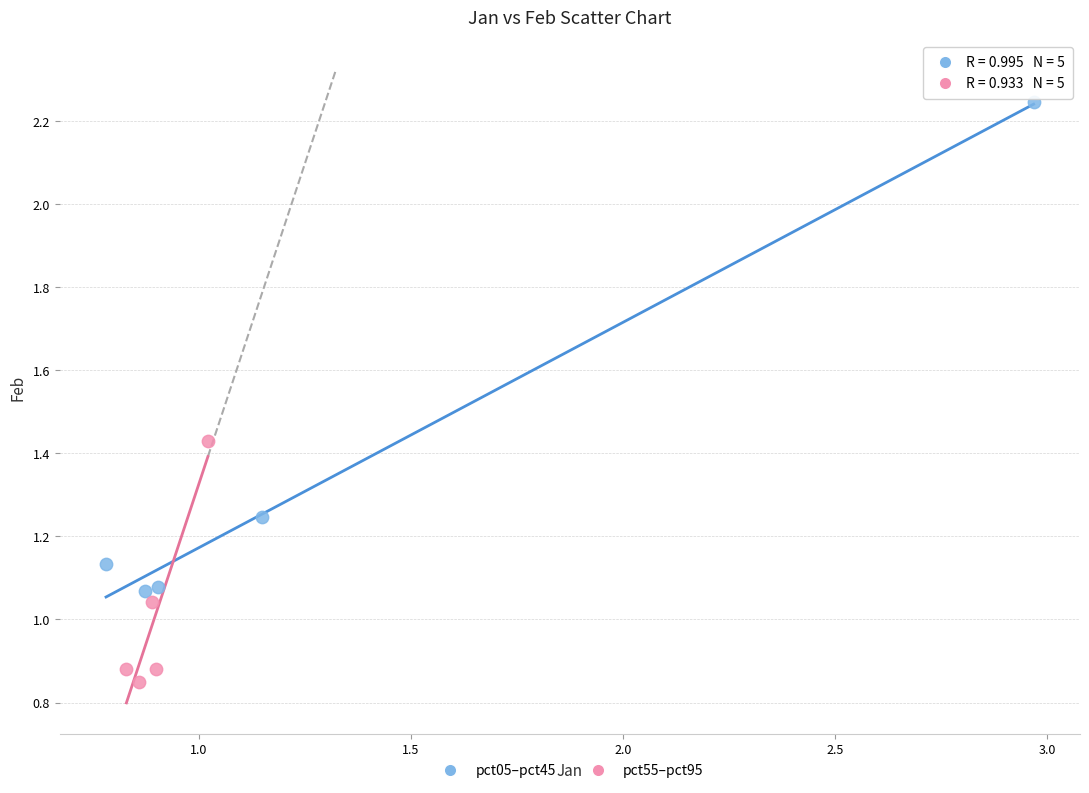

Which series has the largest Y range (max minus min)?

pct05–pct45